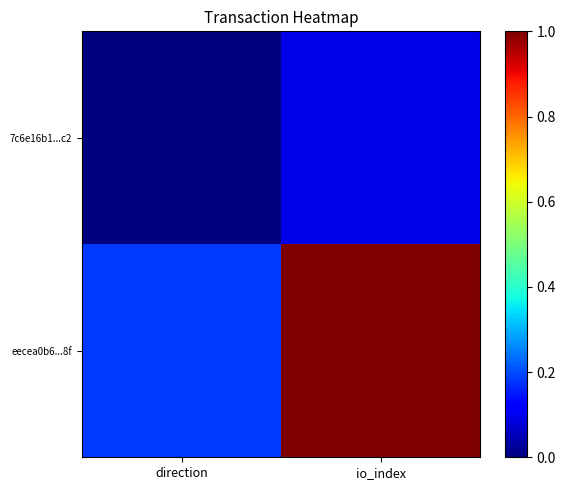

At how many categories does at least one series exceed 0?

2